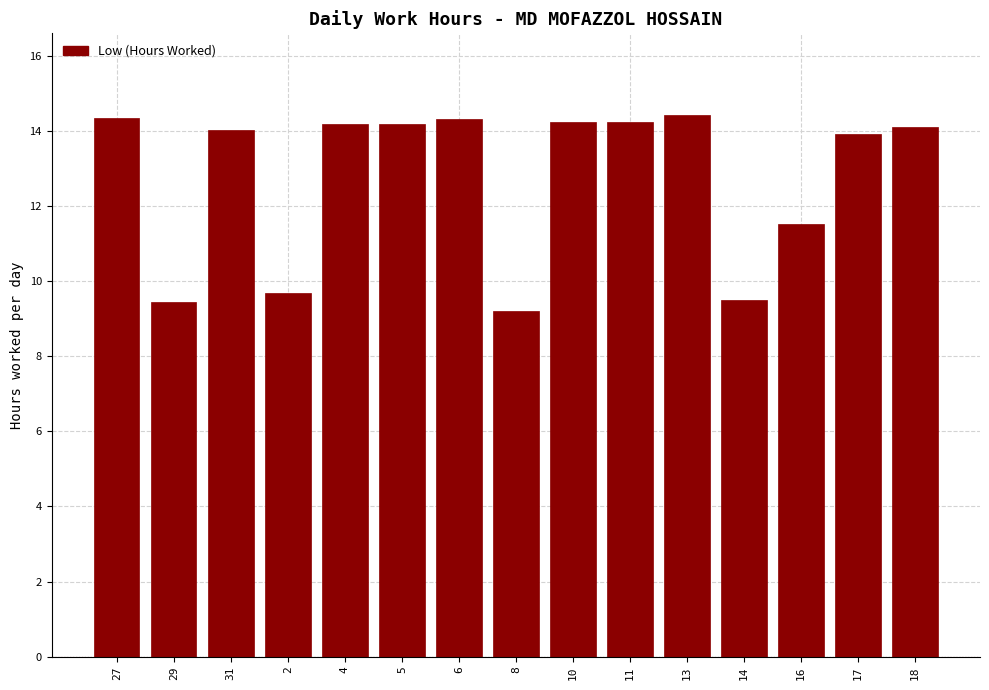

What is the ratio of the value at 14 to the value at 27?

0.7